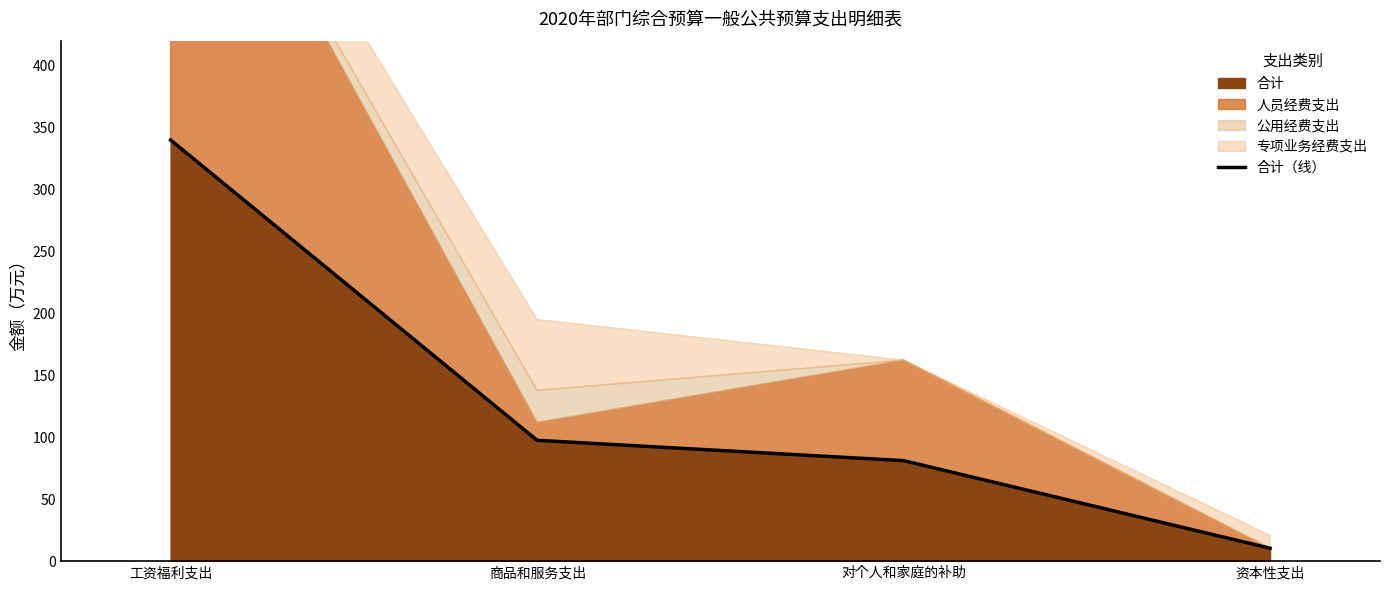

Where is 合计 nearest to the value 175?

商品和服务支出